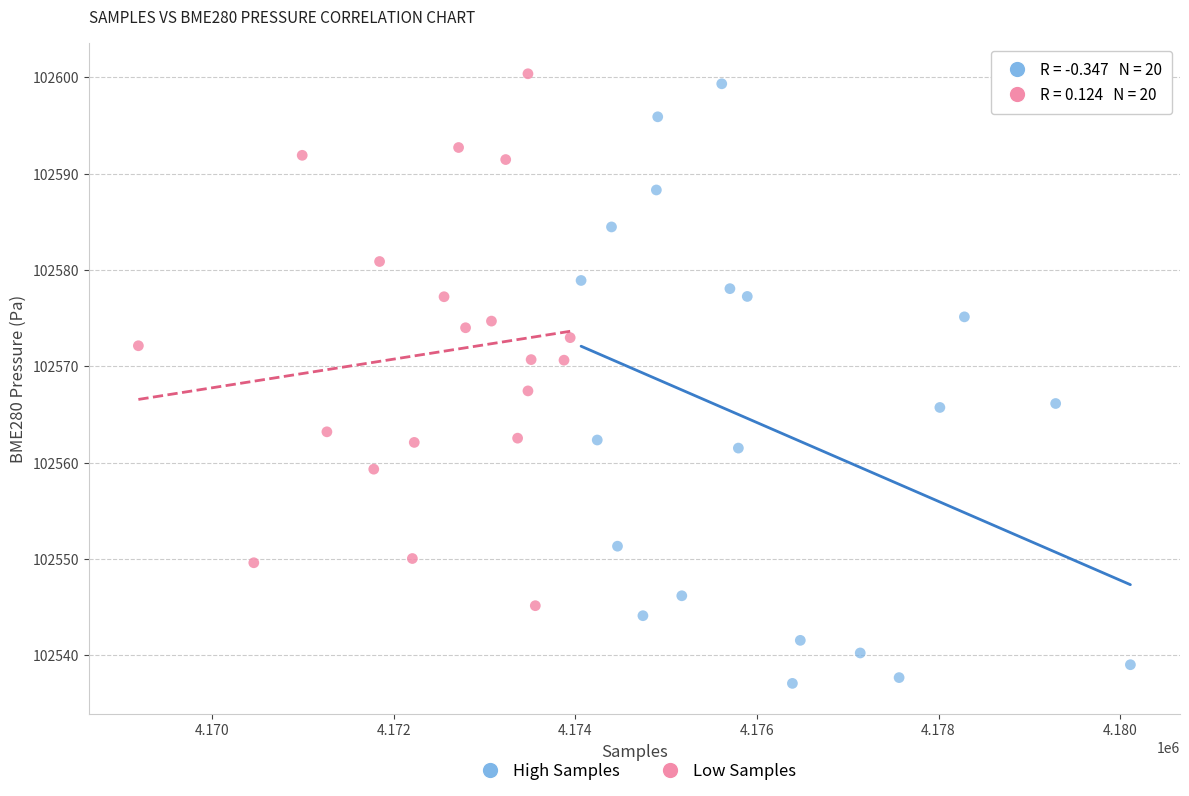

Which series contains the lowest Y value?

High Samples